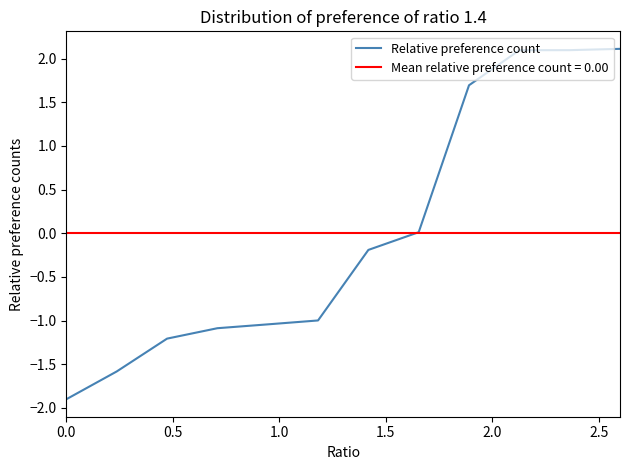

Reading right to left, extract all data points from this chart.

2.1	2.1	2.1	1.7	0.0	-0.2	-1.0	-1.0	-1.1	-1.2	-1.6	-1.9